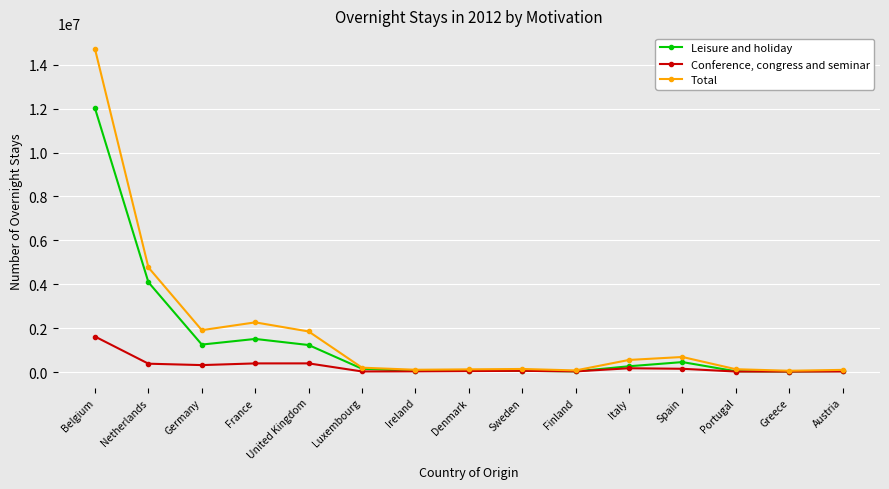

The Conference, congress and seminar series shows 768828 at Belgium. True or false?

False